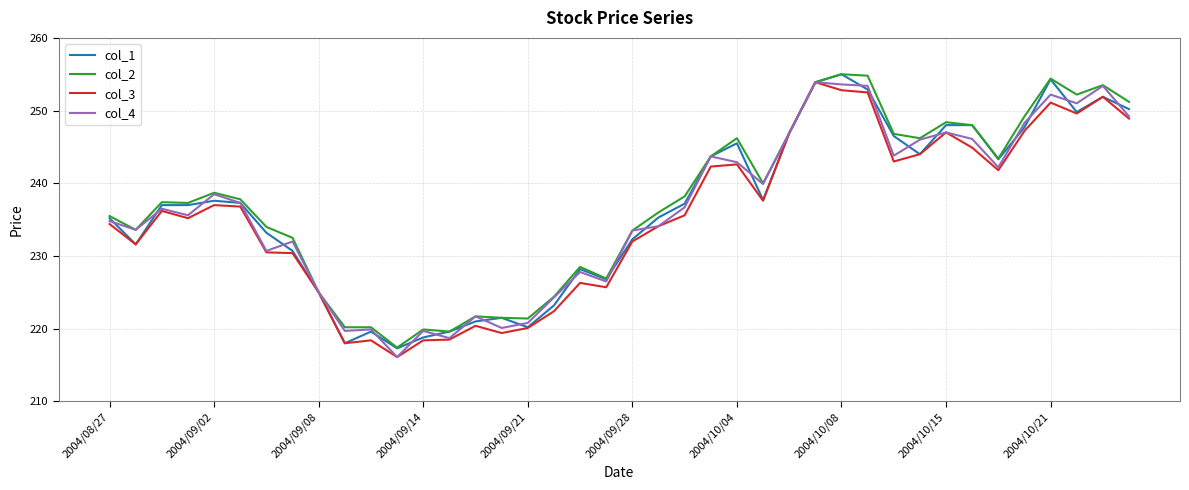

What is the minimum value shown in the chart?

216.1